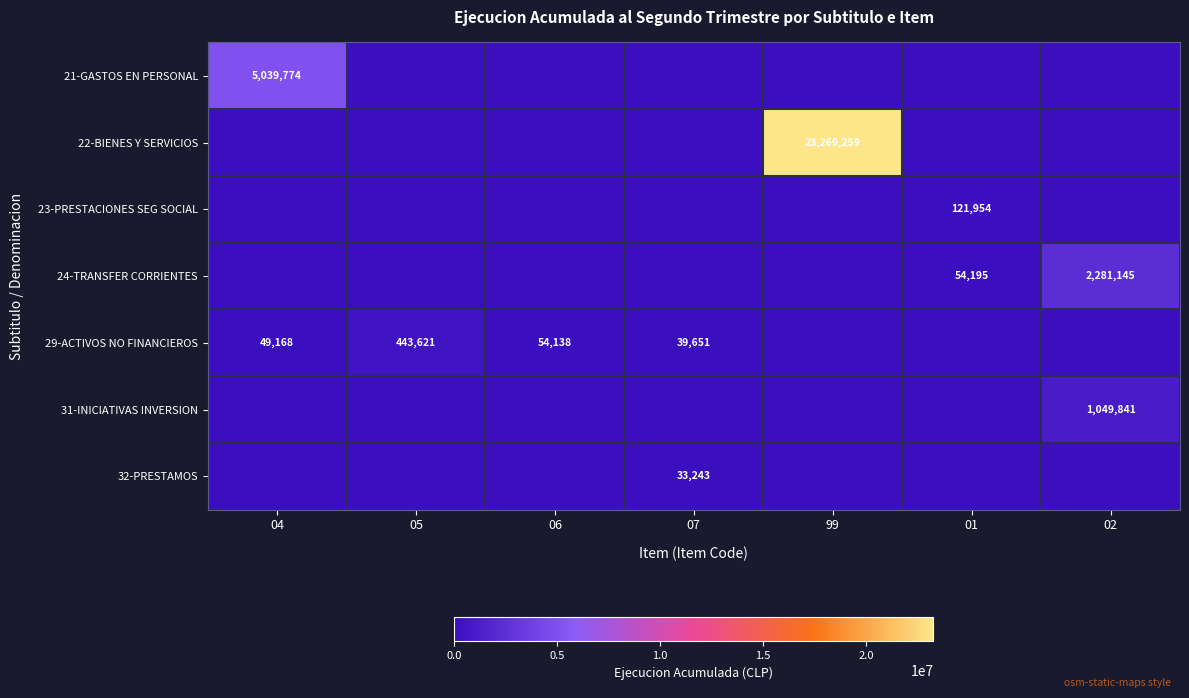

Is the value of 21-GASTOS EN PERSONAL at 04 greater than the value of 29-ACTIVOS NO FINANCIEROS at 05?

Yes